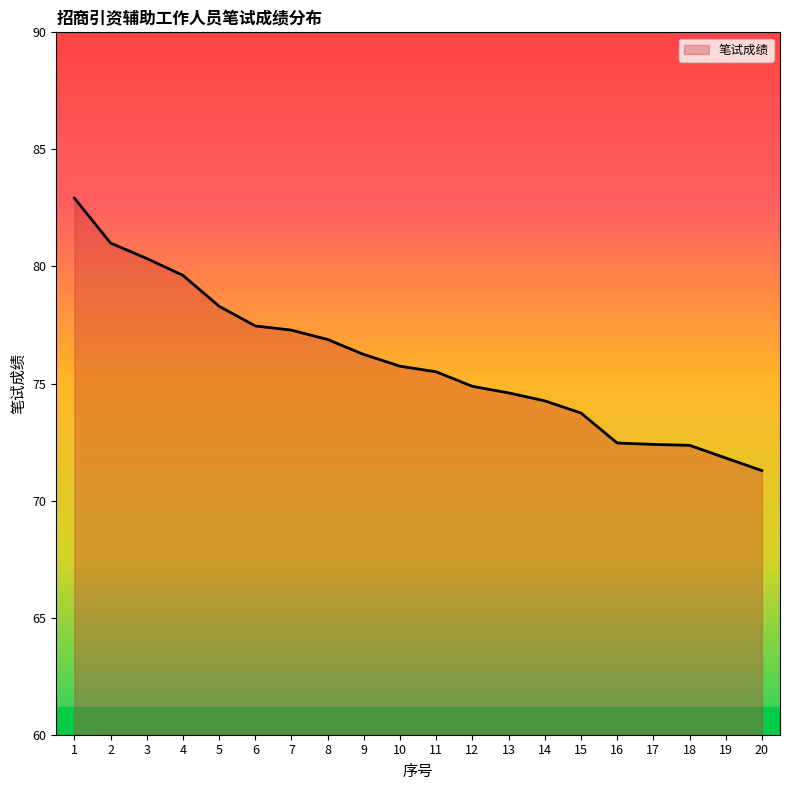

What is the change in value from 5 to 20?

-7.0